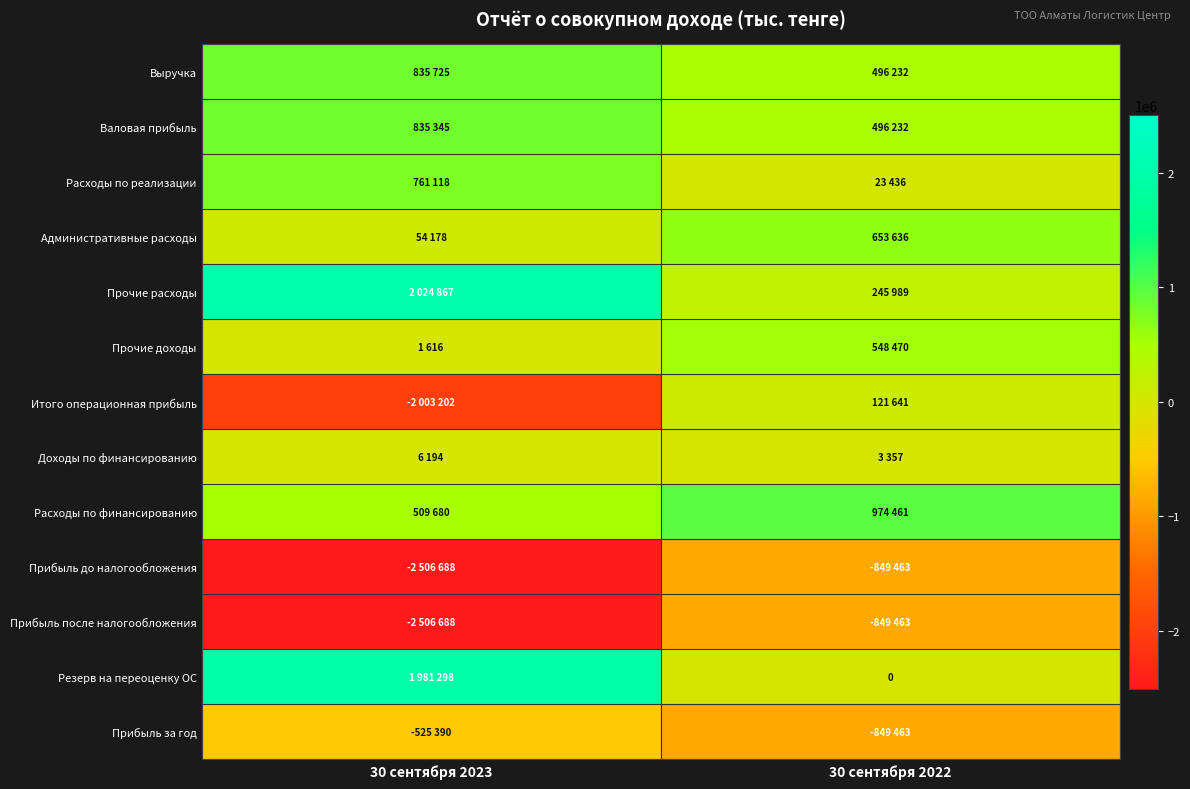

What is the difference between the maximum and minimum values in the Итого операционная прибыль series?

2124843